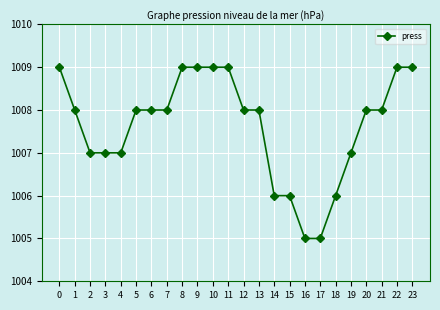

The value at 23 is 1503. True or false?

False